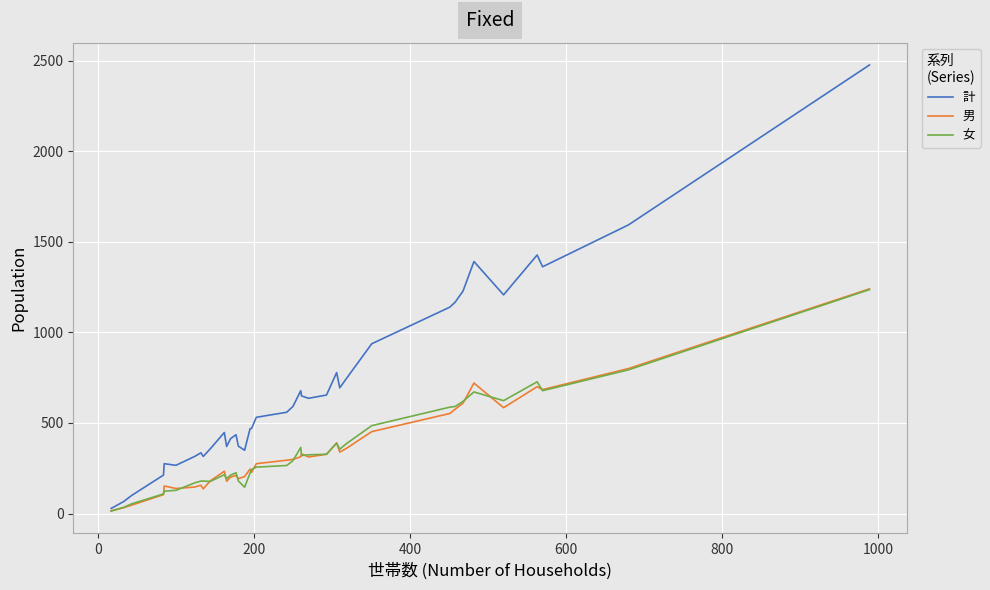

Which series has the largest total across all categories?

計